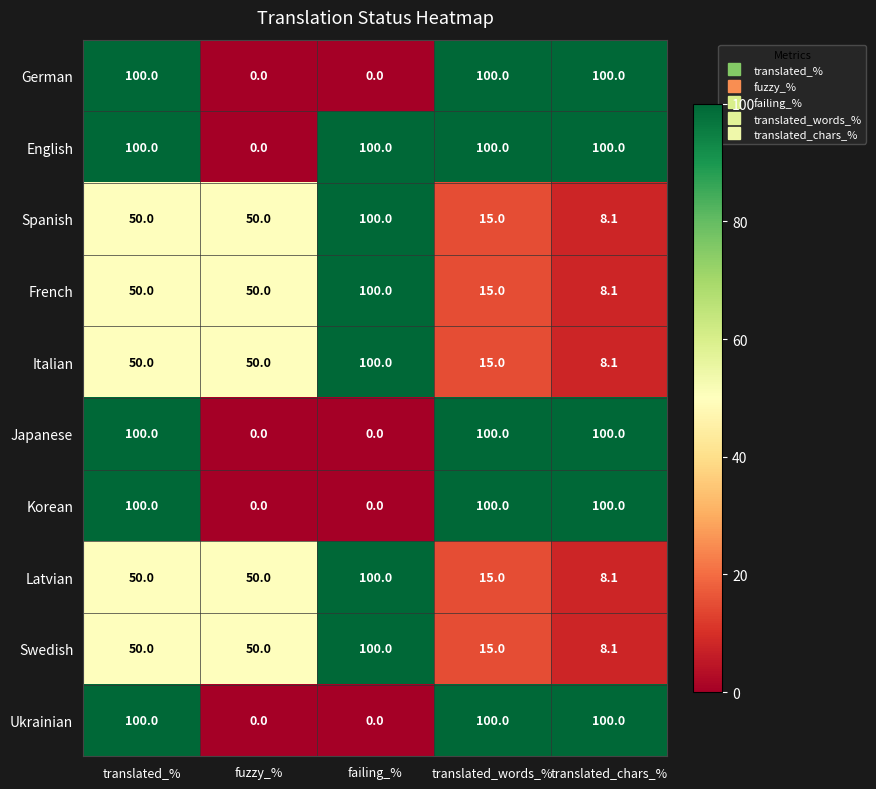

What is the difference between the Swedish values at translated_% and translated_words_%?

35.0